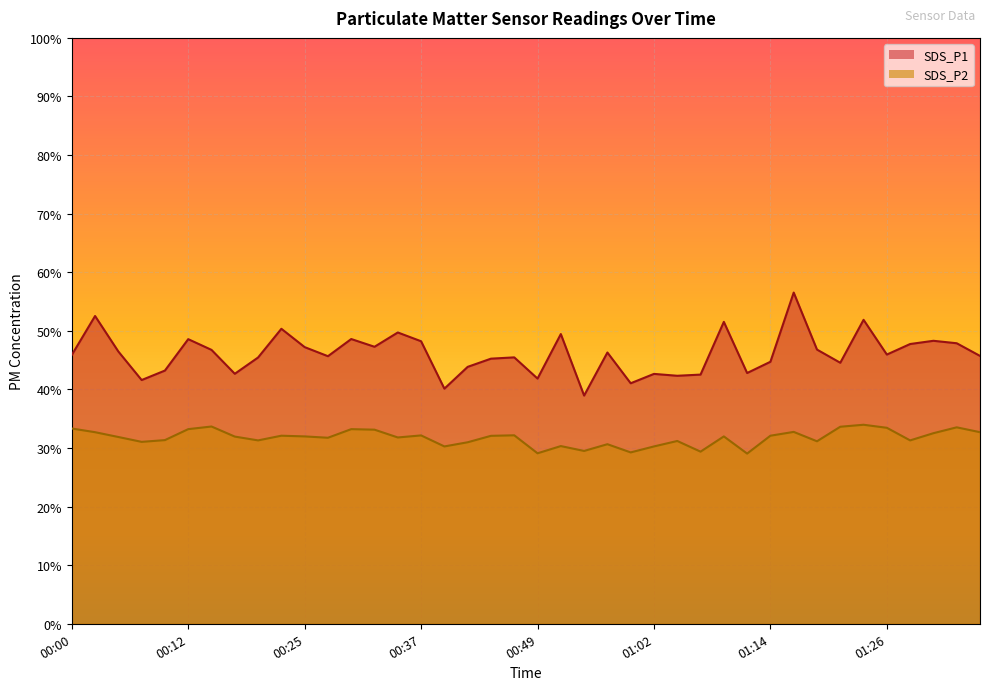

Where is the first local minimum for SDS_P2?

00:08